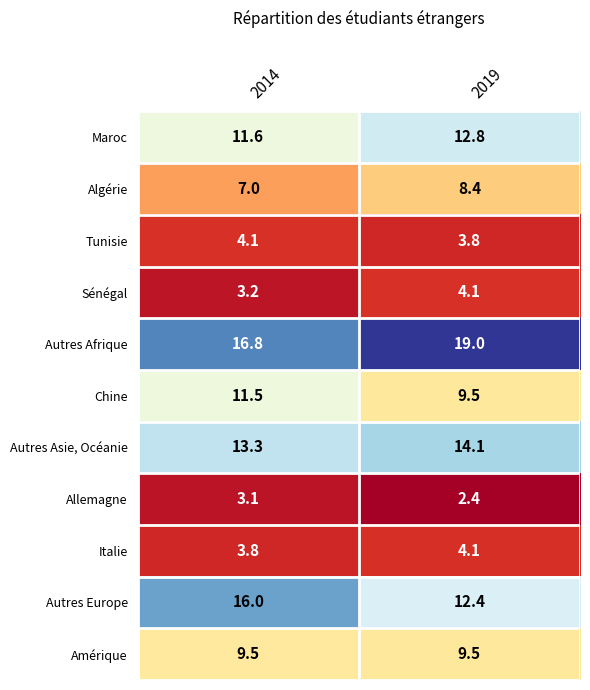

The value of Italie at 2014 is 3.8. True or false?

True